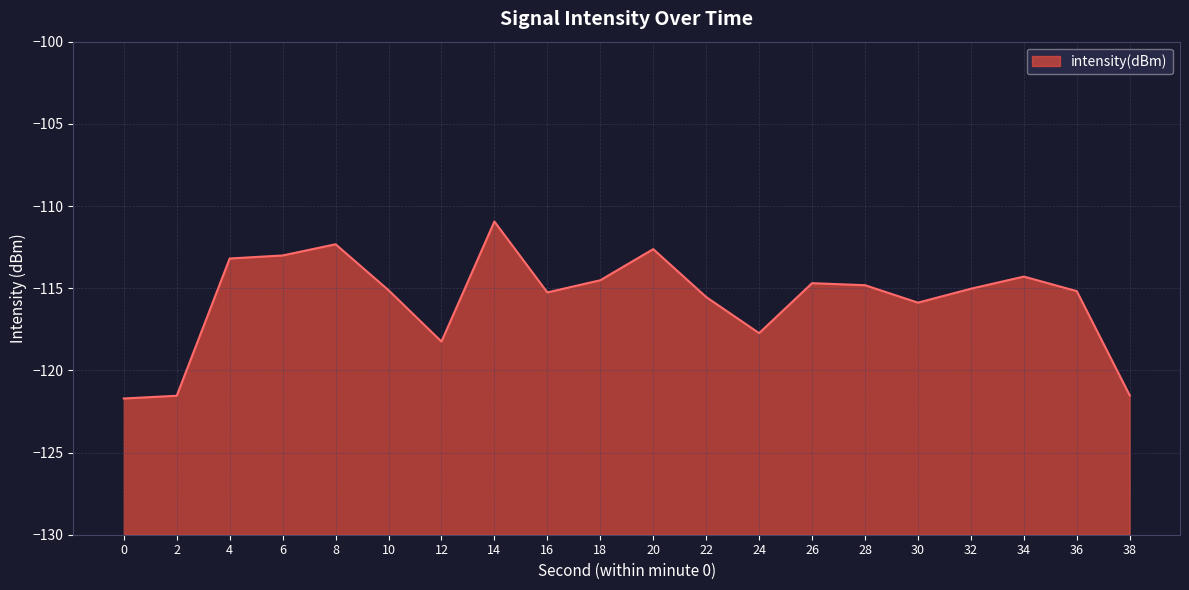

Is it true that the value at 6 is -113.0?

True